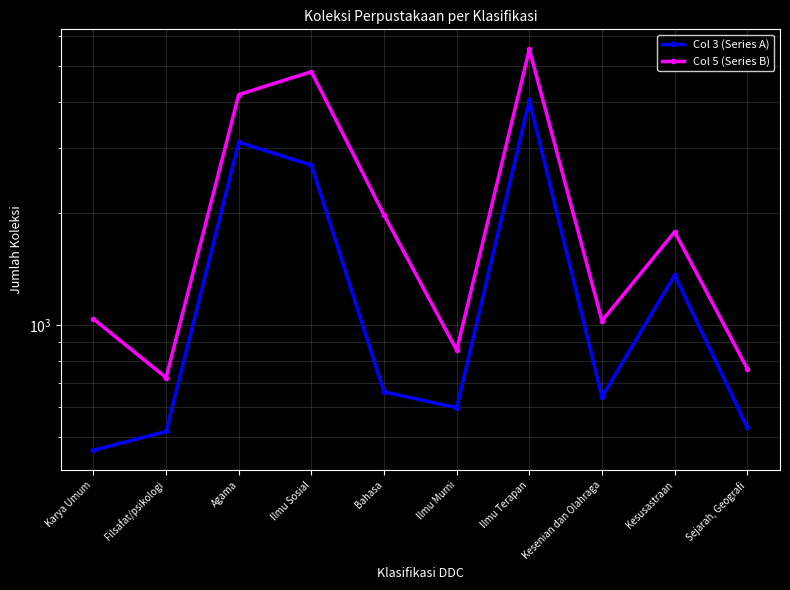

Which series has the largest range (max minus min)?

Col 5 (Series B)